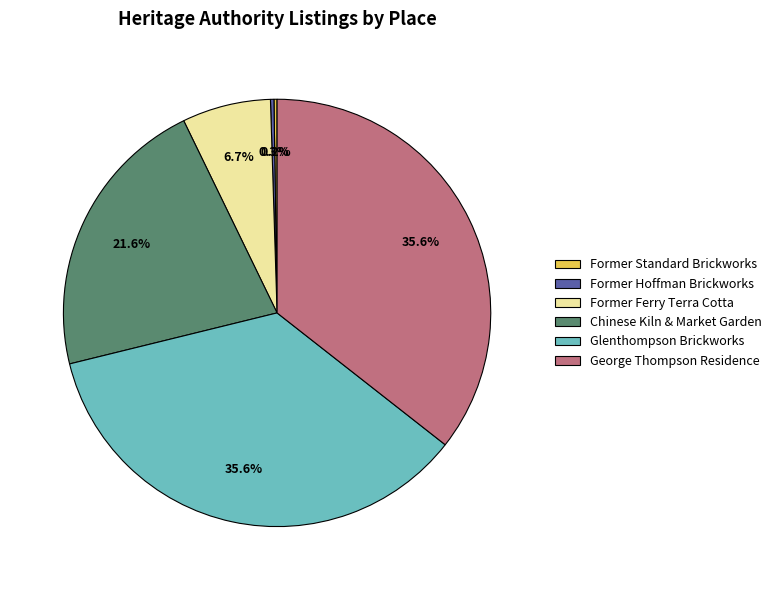

Combined, do George Thompson Residence and Chinese Kiln & Market Garden account for over 50%?

Yes